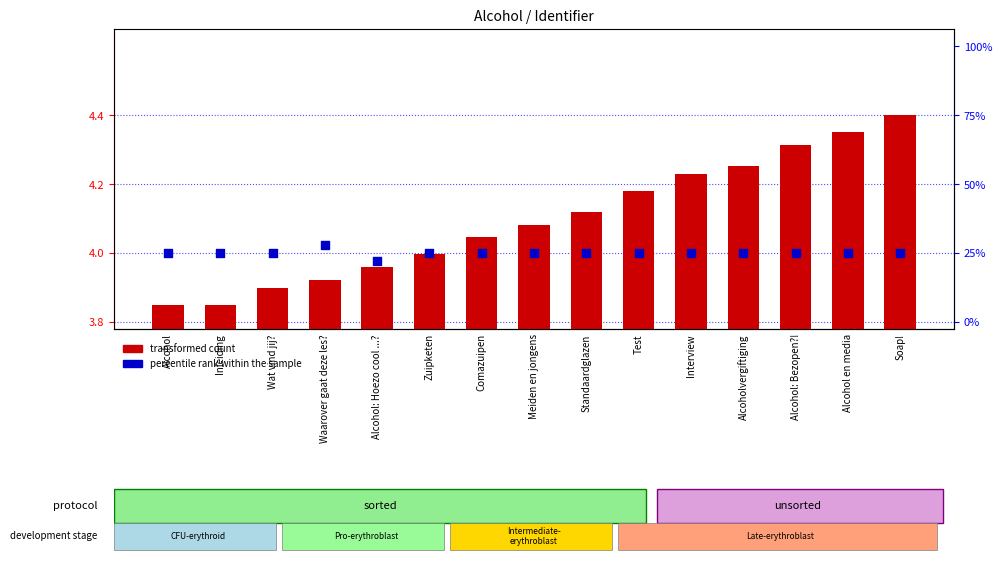

Is the value of percentile rank within the sample at Waarover gaat deze les? greater than the value of transformed count at Wat vind jij??

Yes